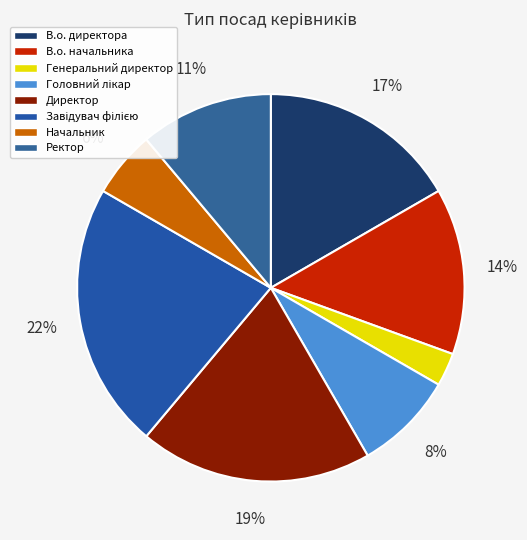

To the nearest percent, what portion does В.о. директора represent?

17%